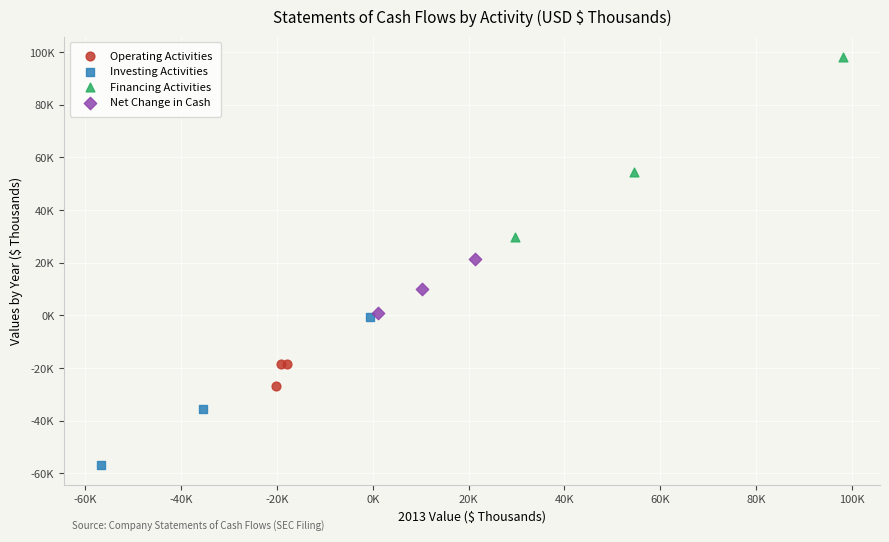

What are all the series names shown in the legend?

Operating Activities, Investing Activities, Financing Activities, Net Change in Cash